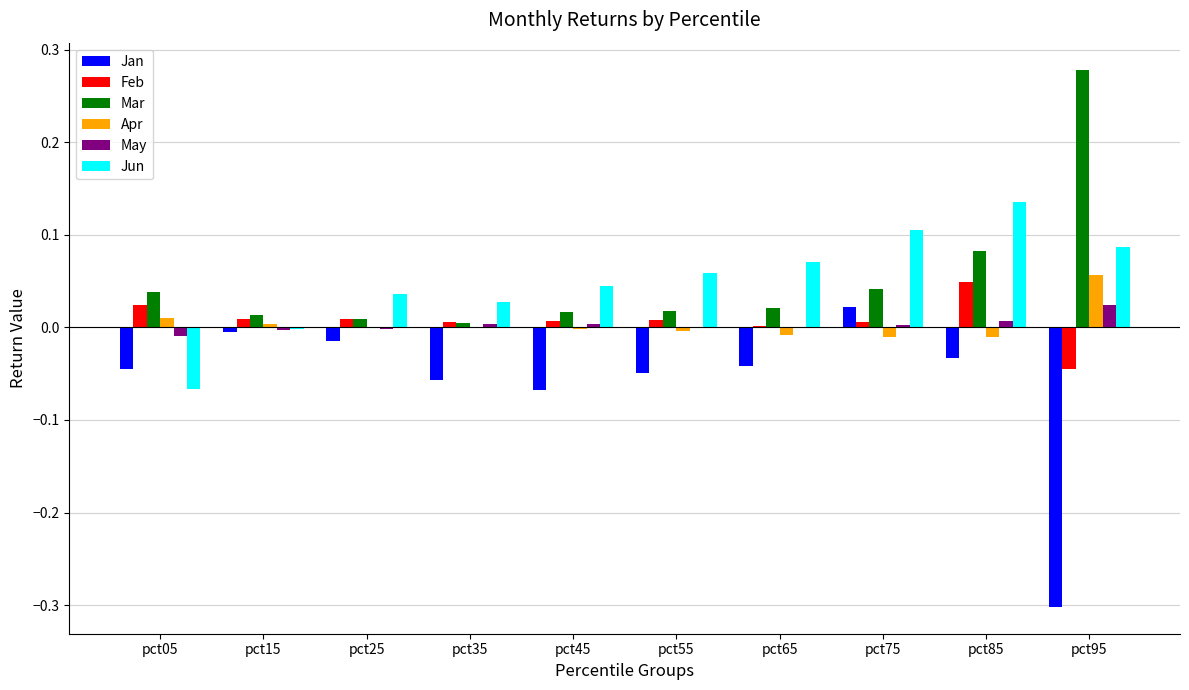

The value of Jun at pct25 is 0.0. True or false?

True